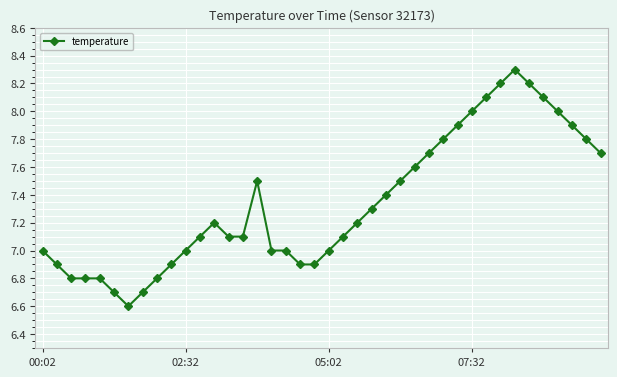

What is the sum of all values?

293.6